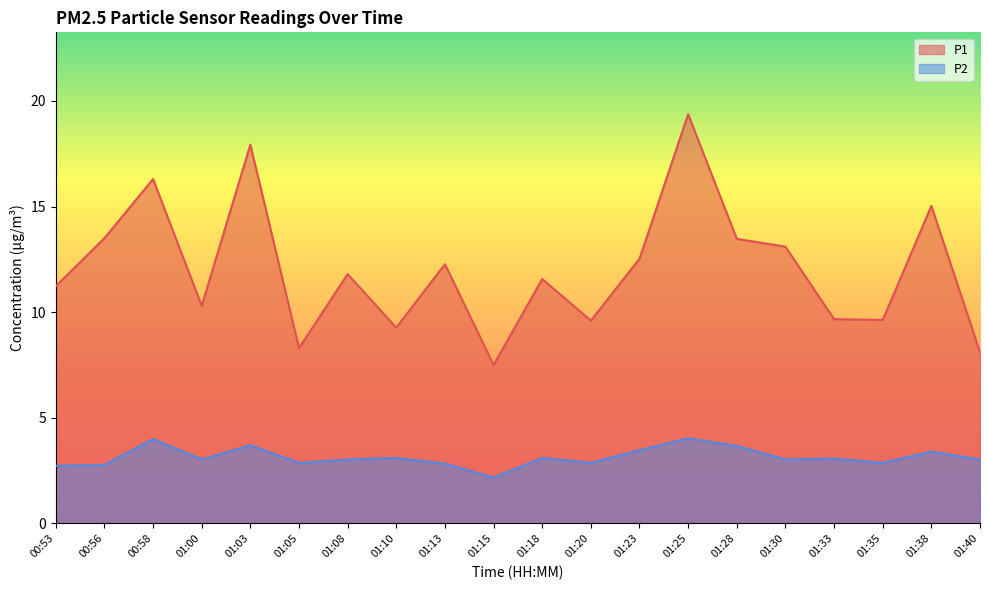

At which category is the sum across all series the highest?

01:25